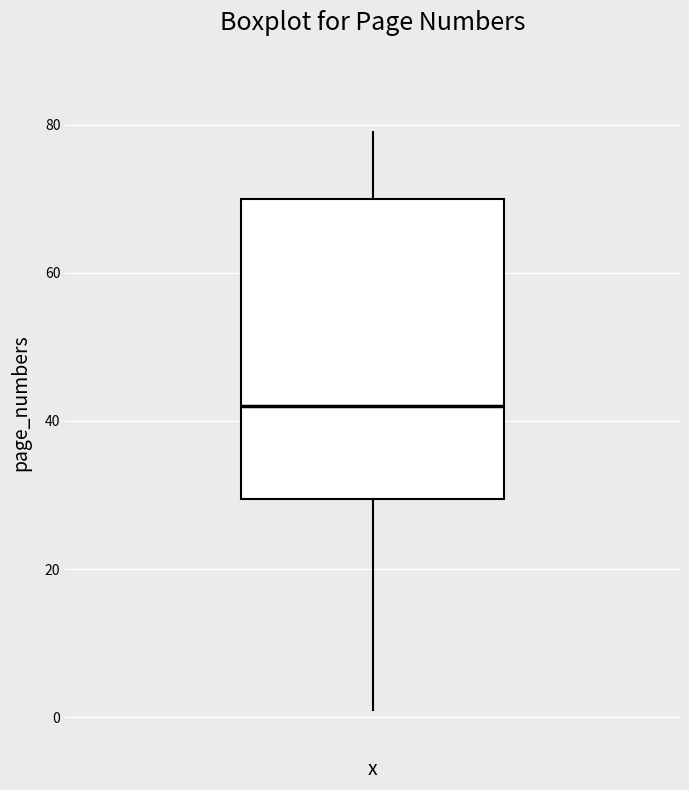

Transcribe this box plot: give where the median line is, the range the box spans, and where the two whiskers end, as read against the y-axis. The values are not printed on the chart, so give them approximately, as read against the axis.

median 42, box 30 to 70, whiskers 2 to 80